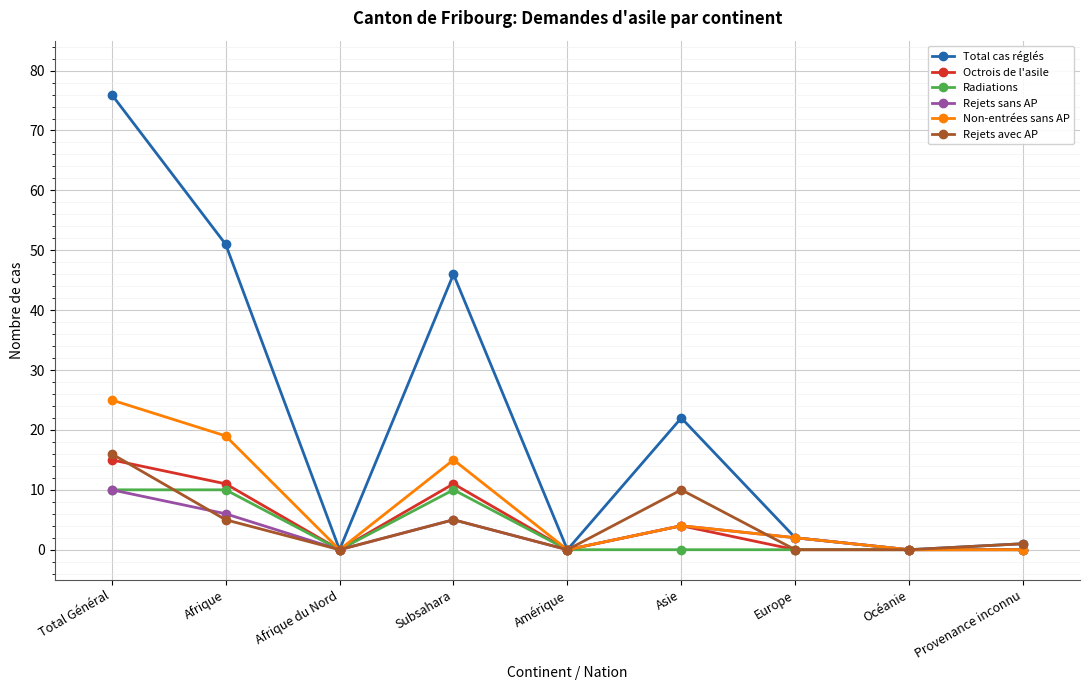

Does the chart display data point markers on the line(s)?

Yes